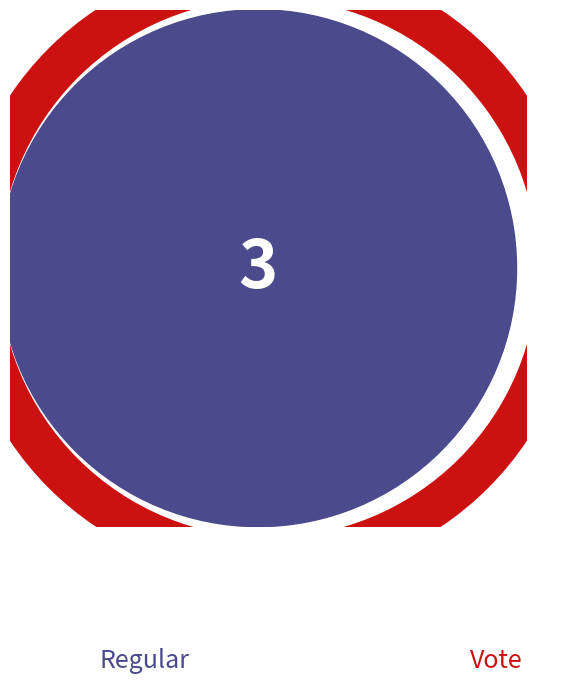

Approximately how many times larger is the value at Vote compared to Regular?

0.7